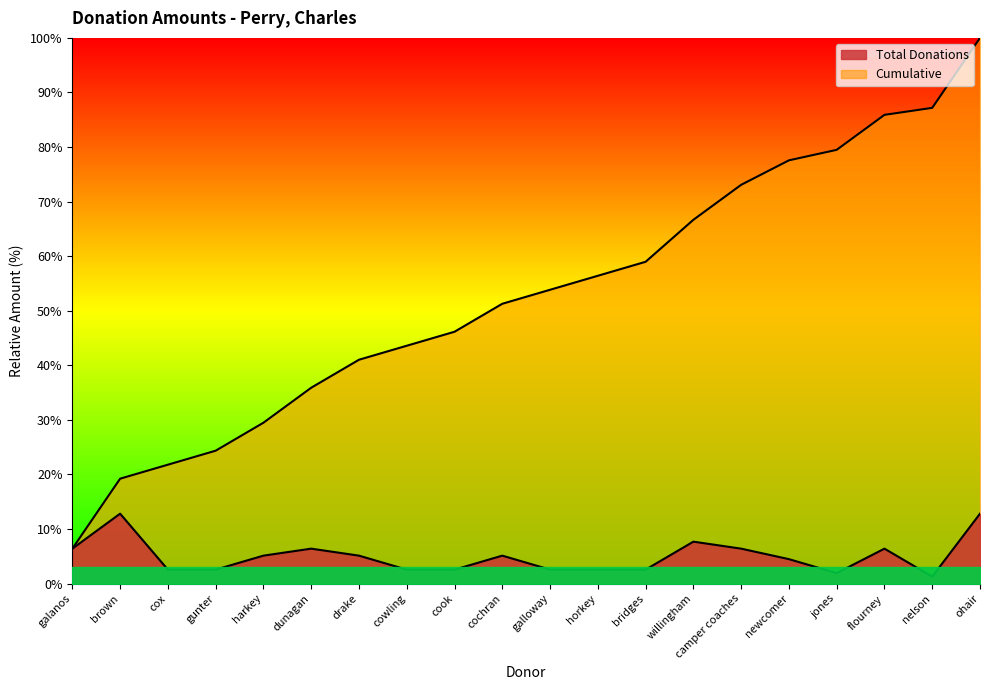

The Cumulative series shows 59.0 at bridges. True or false?

True